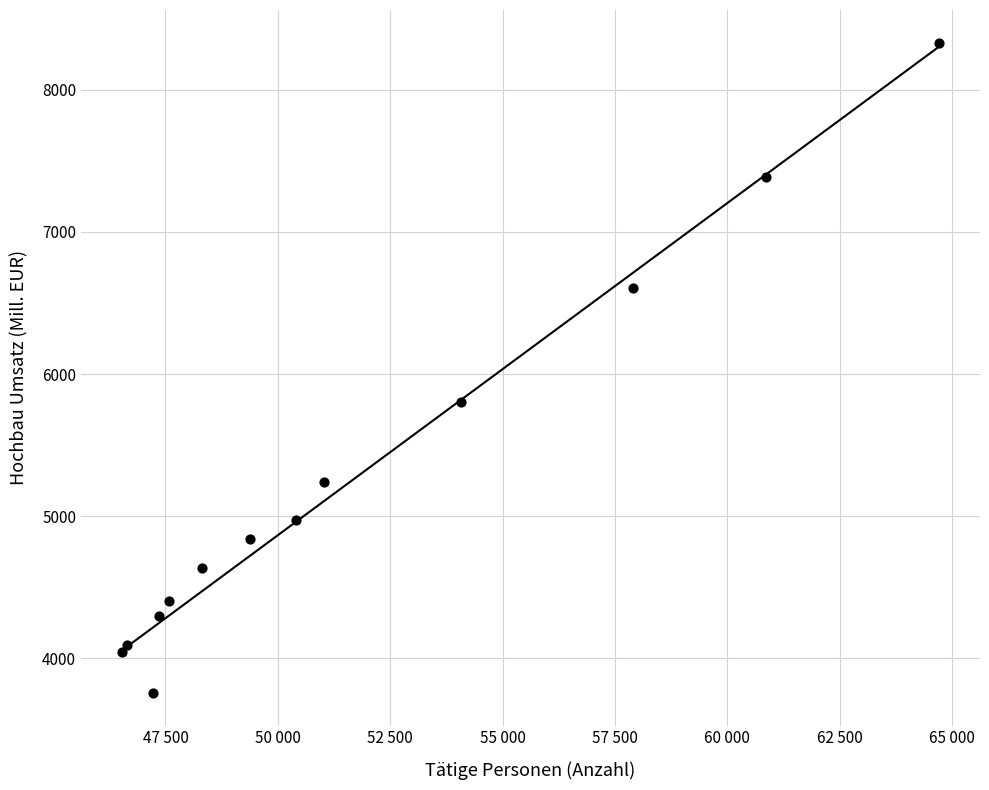

What Y value in the scatter plot is closest to 6044?

5804